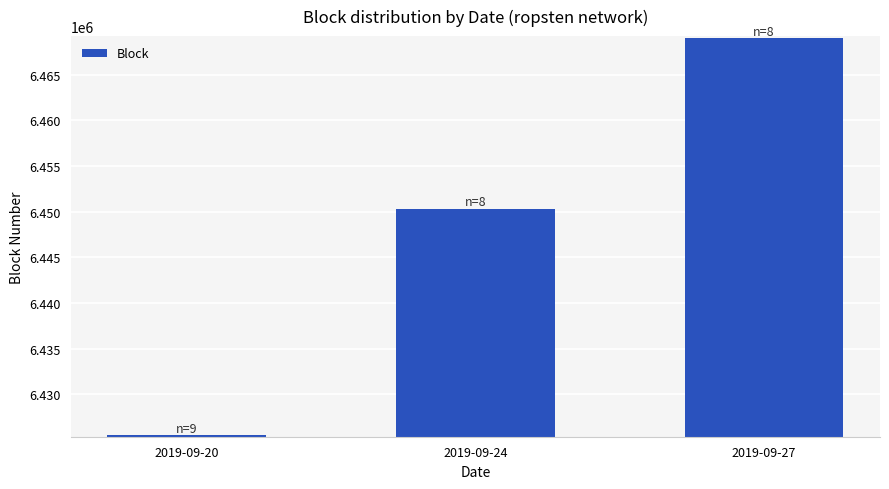

Reading left to right, what are all the values shown in this chart?

2019-09-20=6425560	2019-09-24=6450321	2019-09-27=6469021